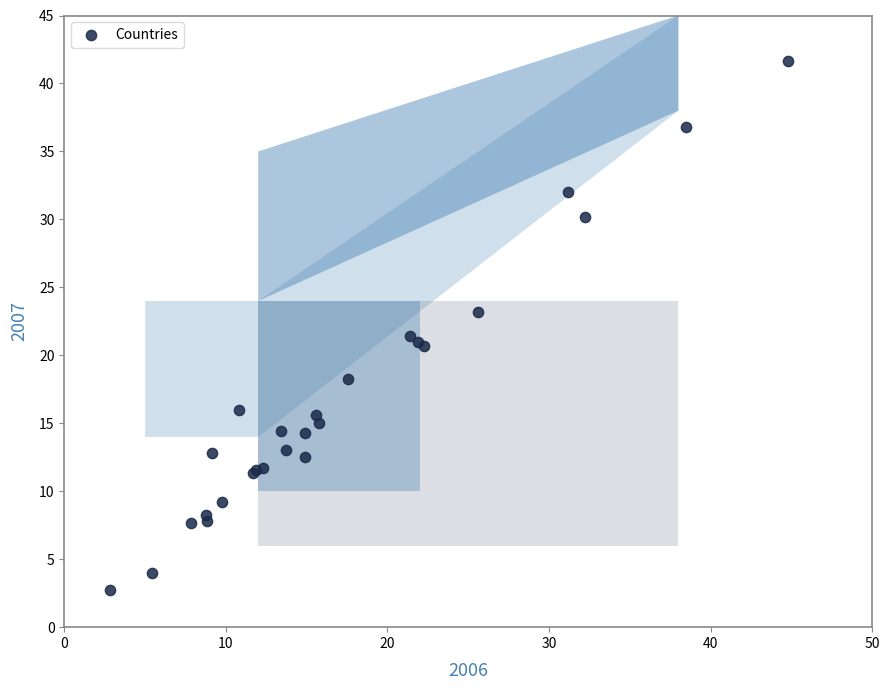

What Y value in the scatter plot is closest to 22?

21.4